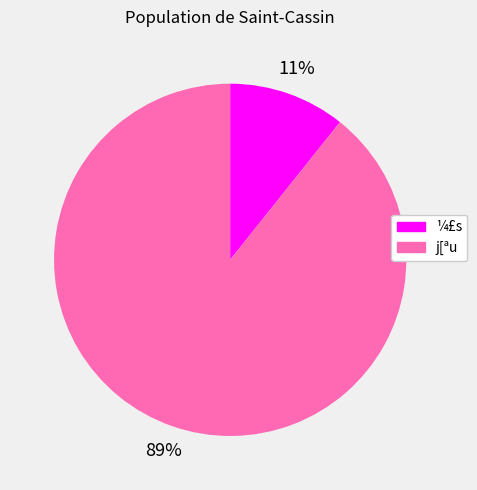

To the nearest percent, what is the average slice percentage?

50%